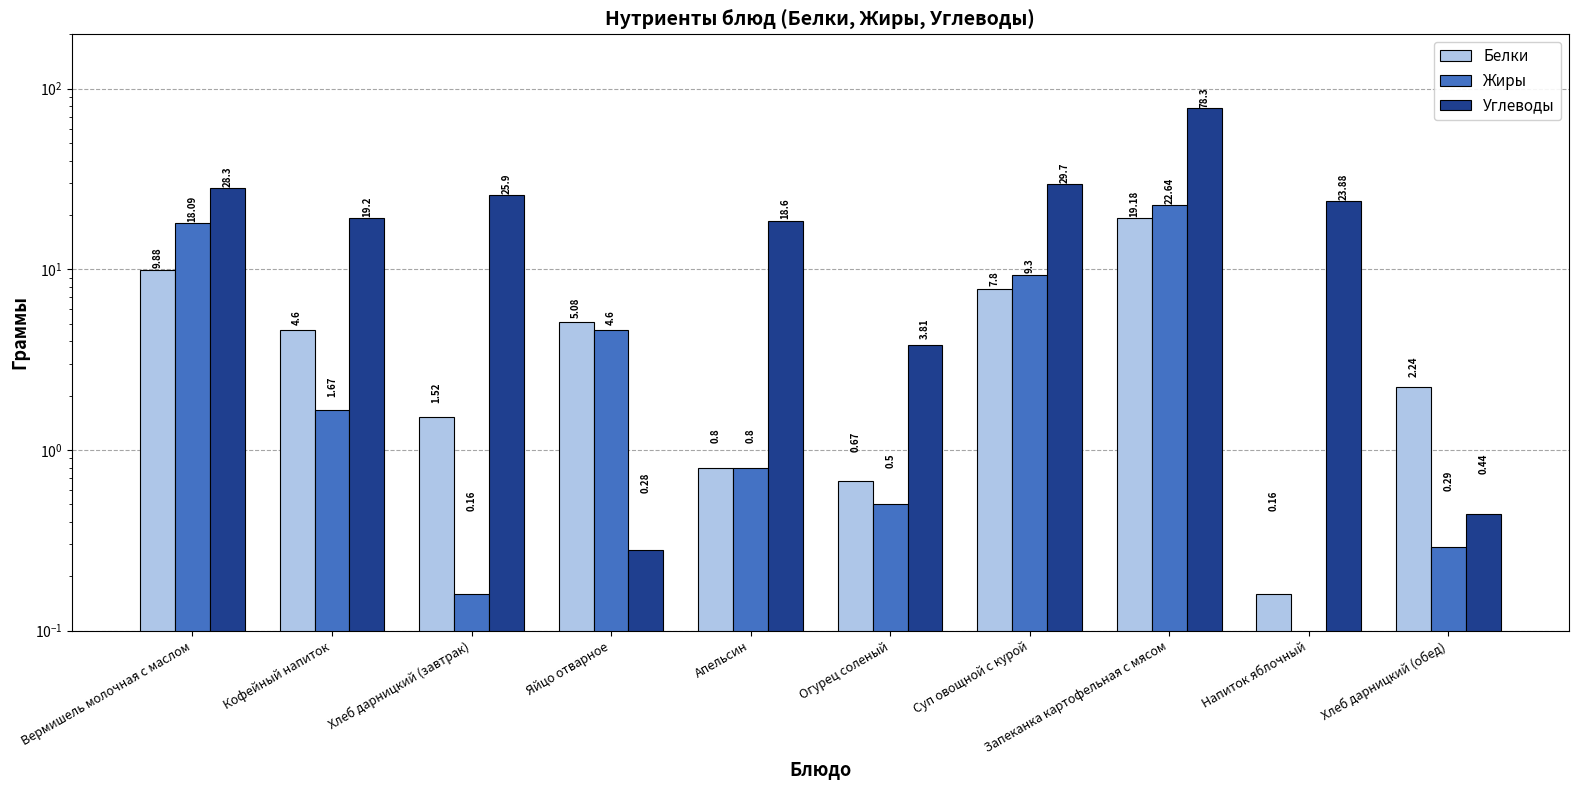

Is it true that Белки equals 0.8 at Апельсин?

True